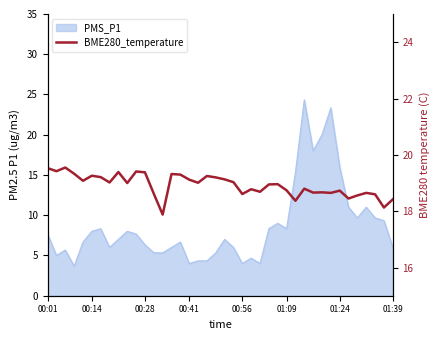

True or false: there are more than 2 points higher than both neighbors.

True